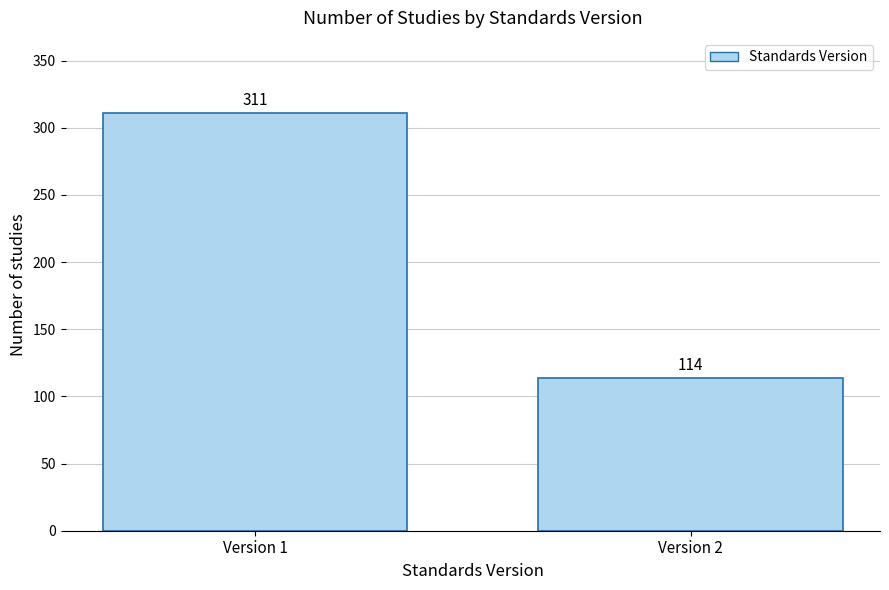

Reading left to right, transcribe all the data shown in this chart.

Version 1=311	Version 2=114